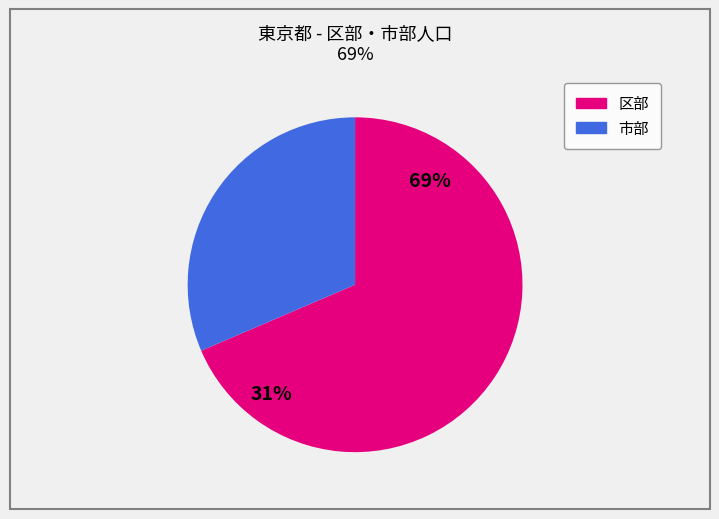

Count the number of slices in the pie.

2